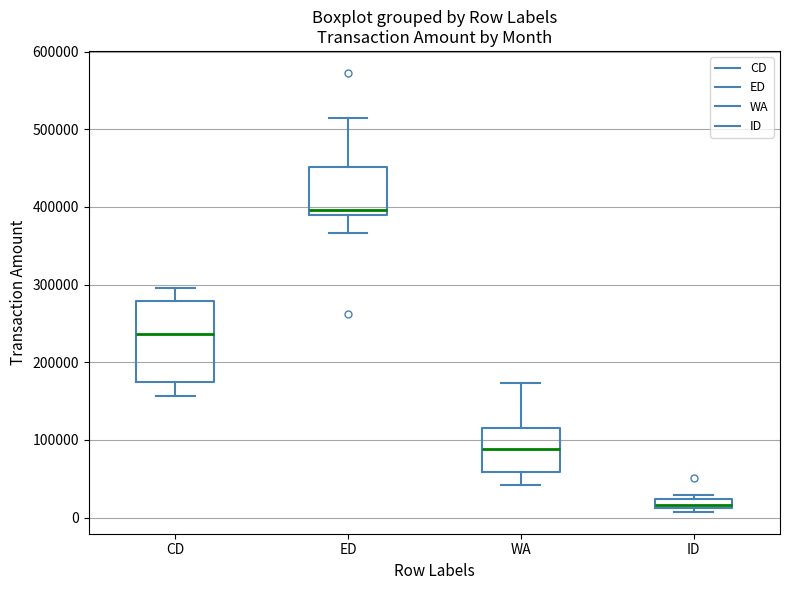

Where is the lower edge of the box for CD on the y-axis? The values are not printed on the chart, so give them approximately, as read against the axis.

170000